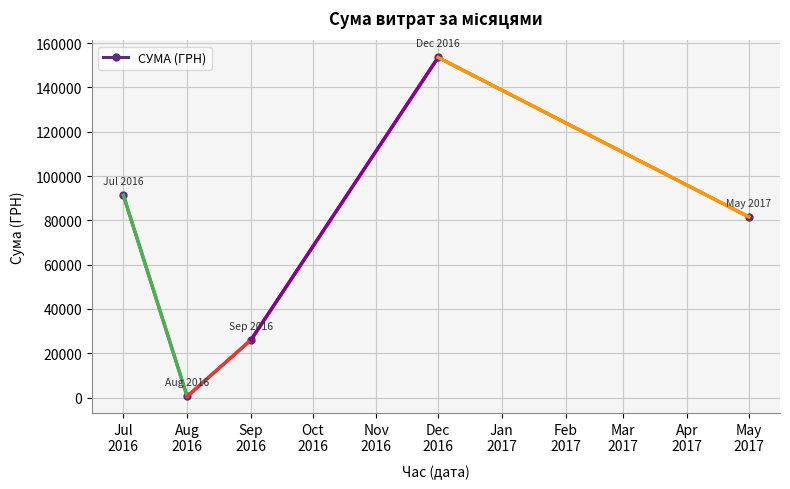

Reading left to right, extract all data points from this chart.

91381.2	561.4	26000.0	153527.0	81589.2